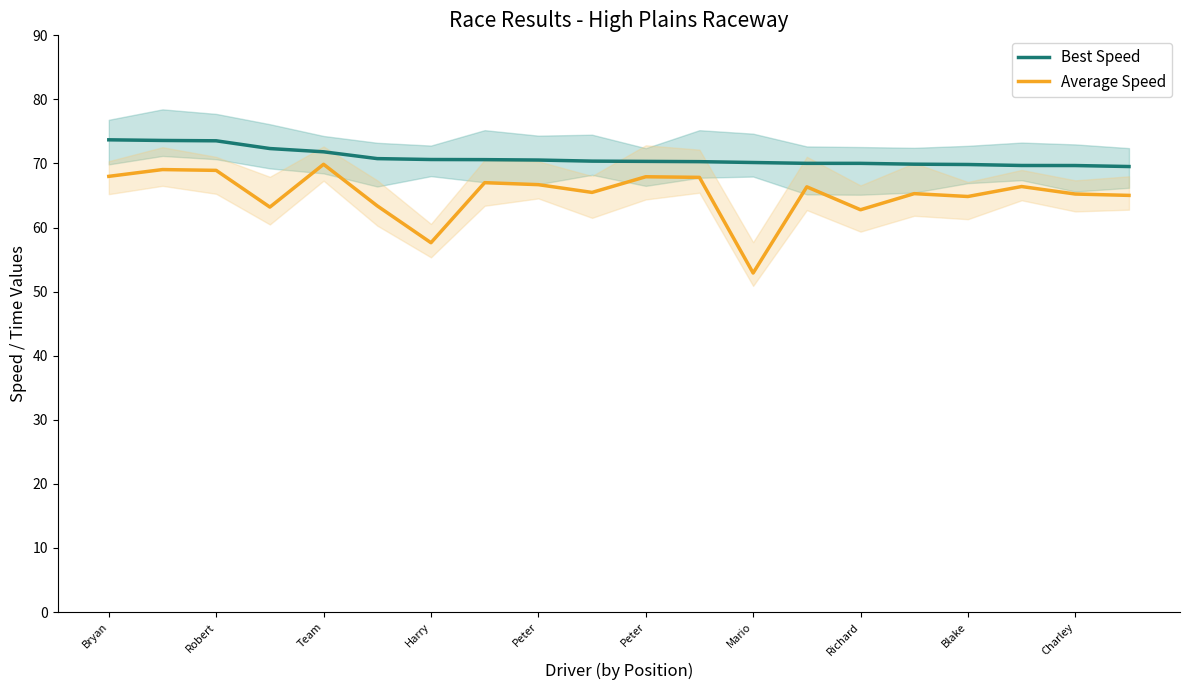

What is the value of the Best Speed point at the 20th from the left?

69.5